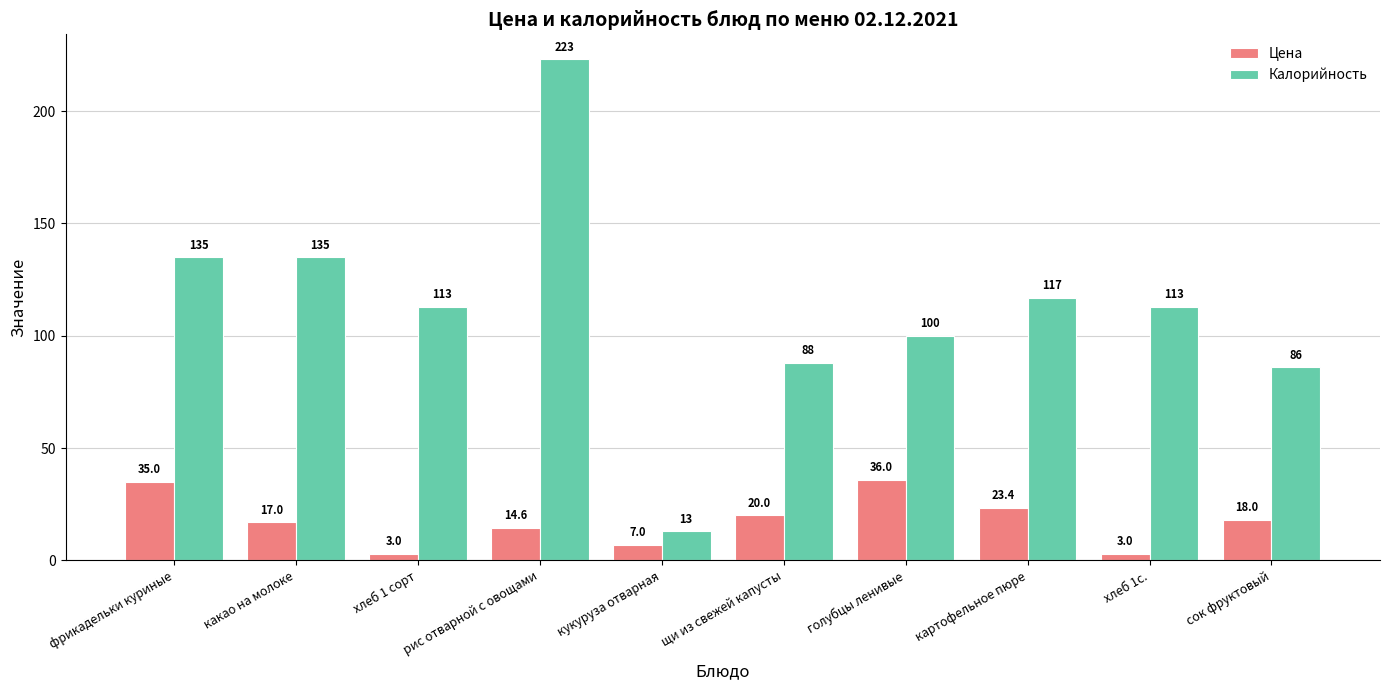

At which label does Калорийность first exceed 113?

фрикадельки куриные